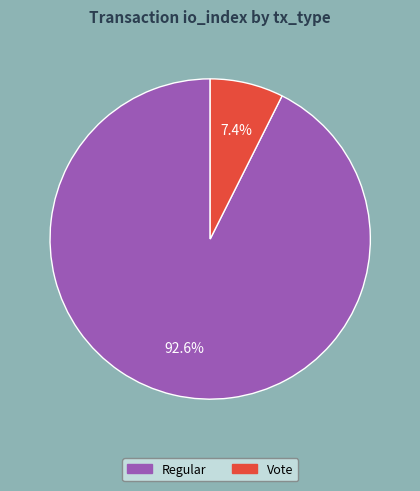

Is there a majority slice in this chart?

Yes